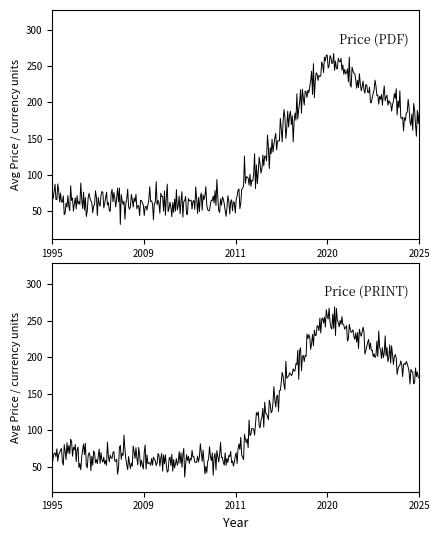

At which category does Avg Price (PRINT) reach its first local valley?

69